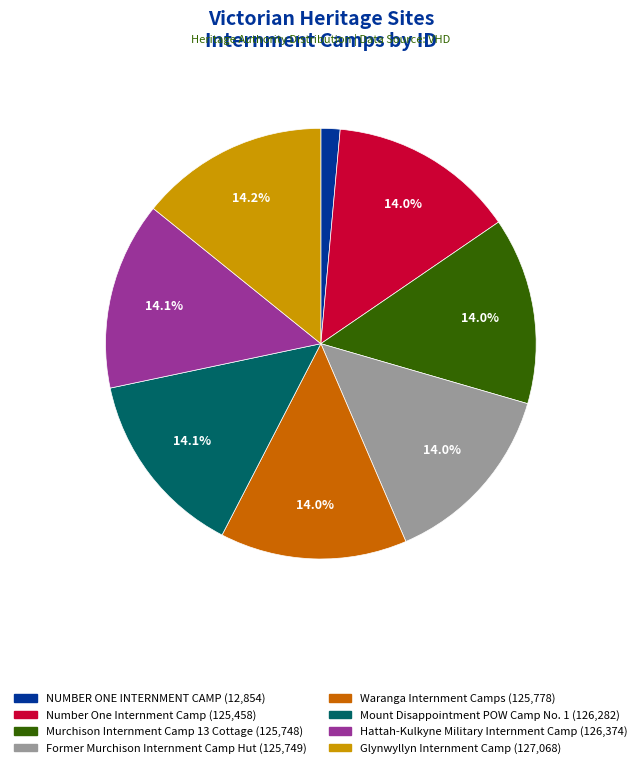

The Former Murchison Internment Camp Hut slice represents 14% of the pie. True or false?

True